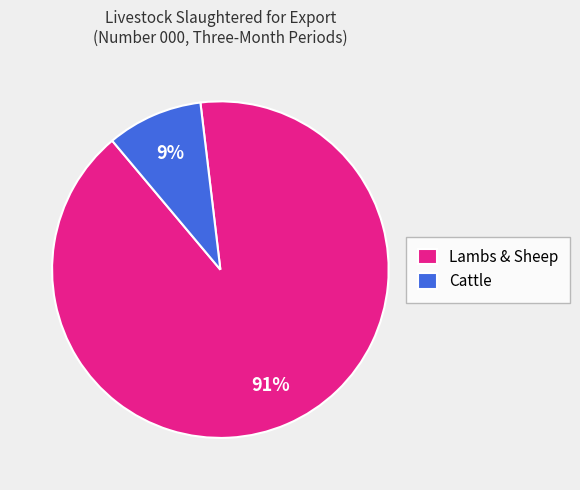

To the nearest percent, what is the difference between the largest and smallest slice percentages?

82%